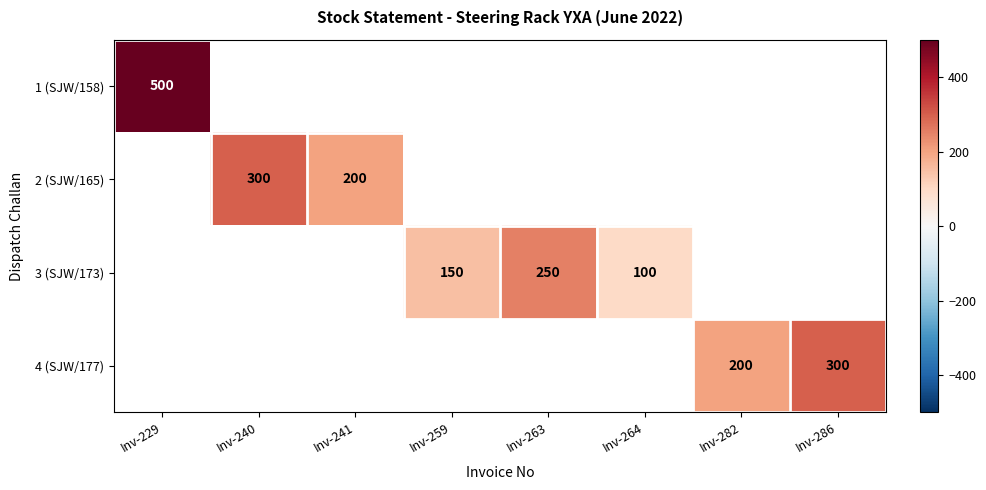

Which category has the highest value across all series?

Inv-229